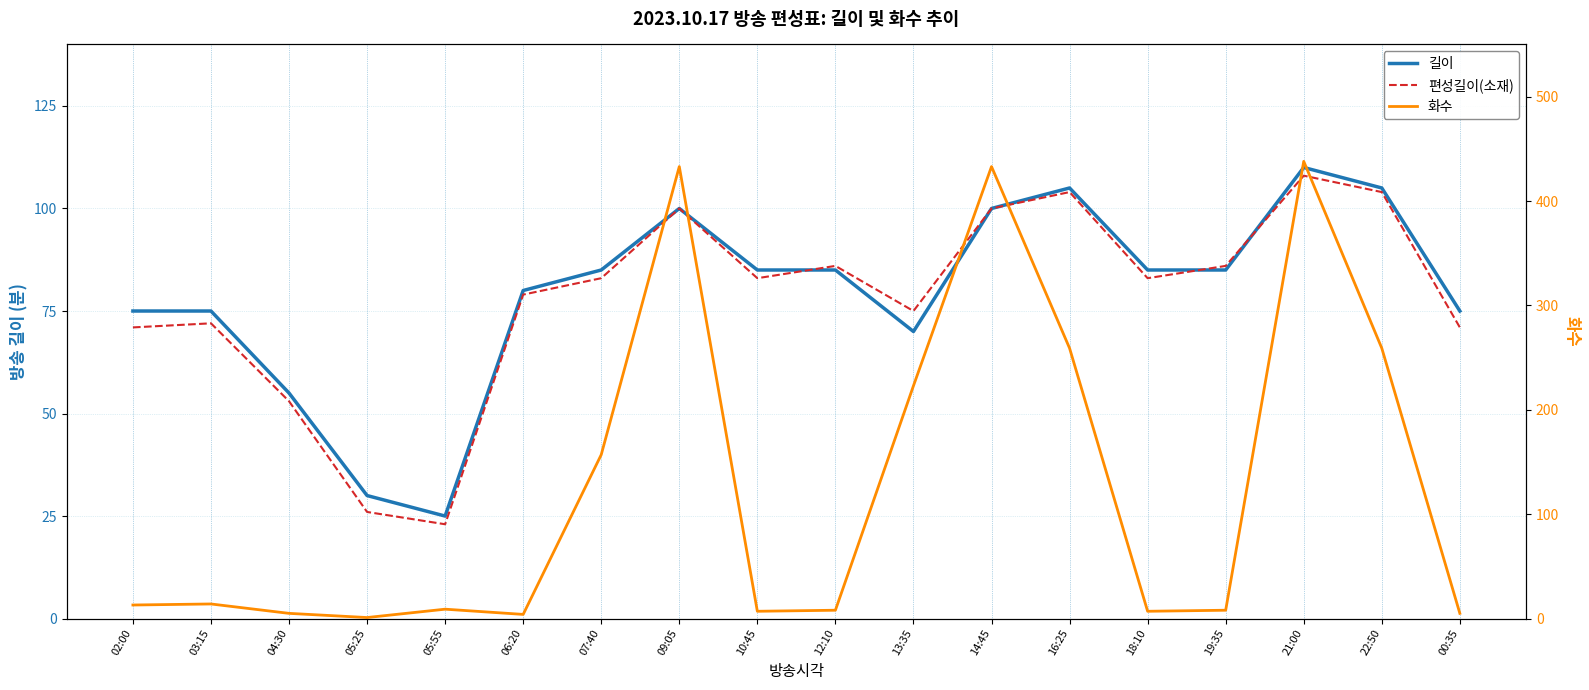

Which series has the largest range (max minus min)?

화수